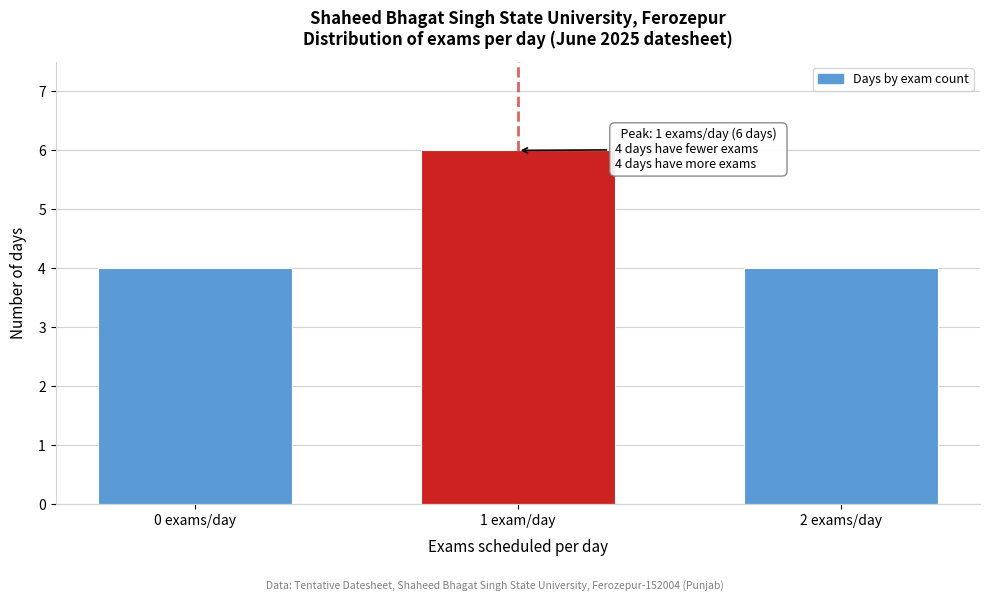

Reading left to right, transcribe all the data shown in this chart.

0 exams/day=4	1 exam/day=6	2 exams/day=4